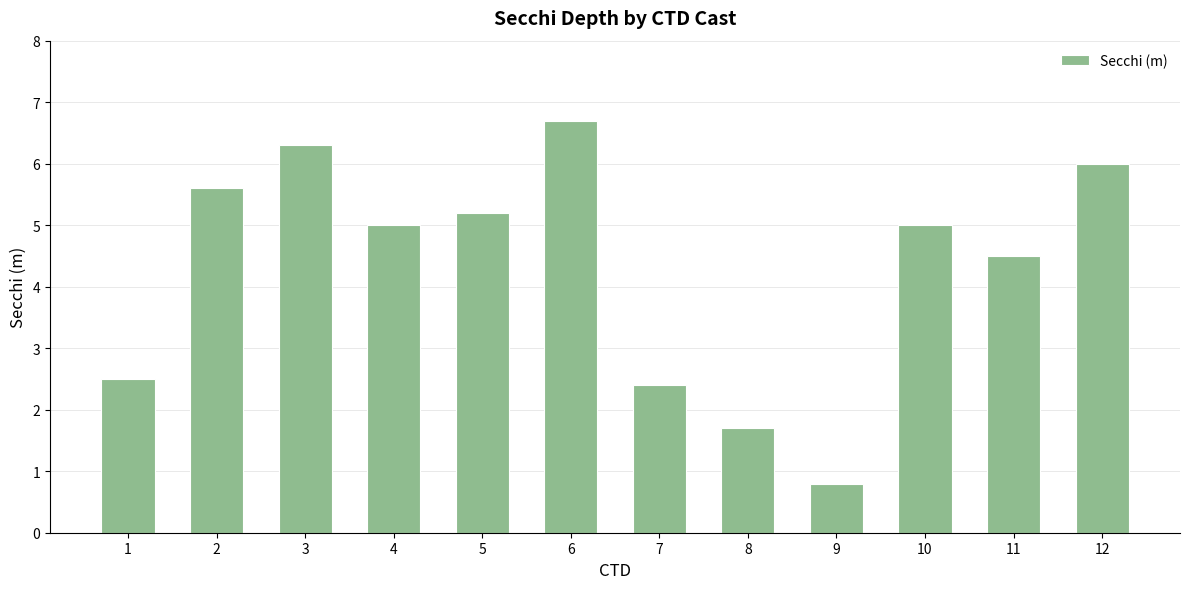

The value at 1 is 3.3. True or false?

False